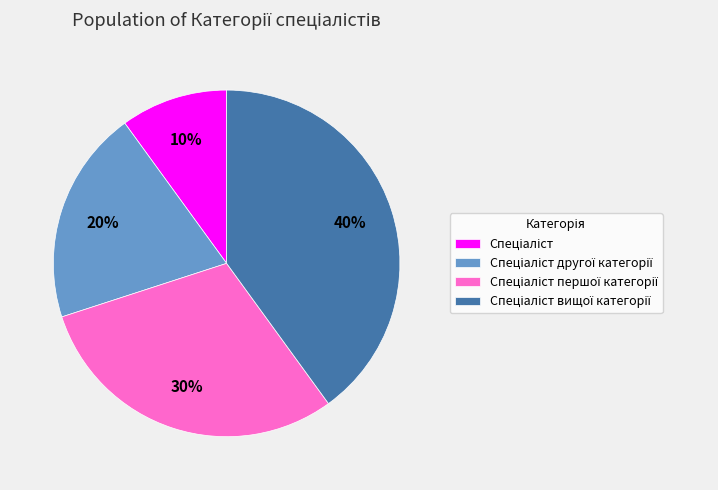

Is there any slice that represents more than half of the pie?

No